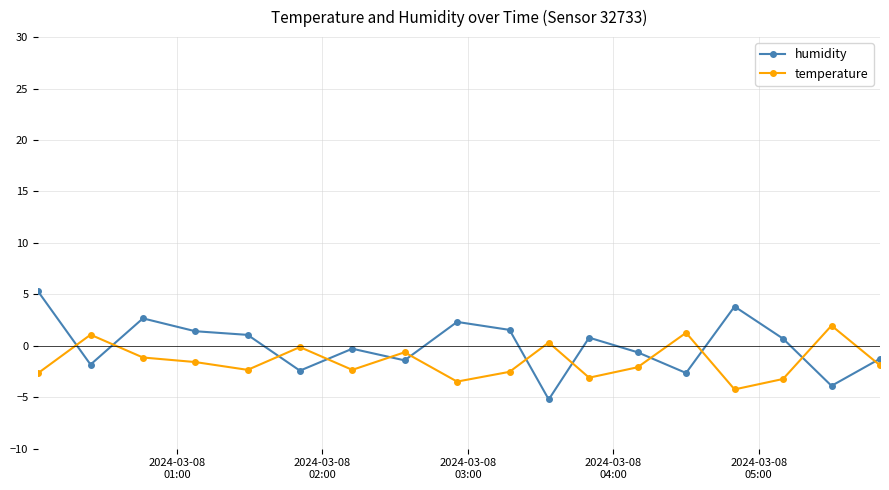

Which series has the widest spread of values?

humidity